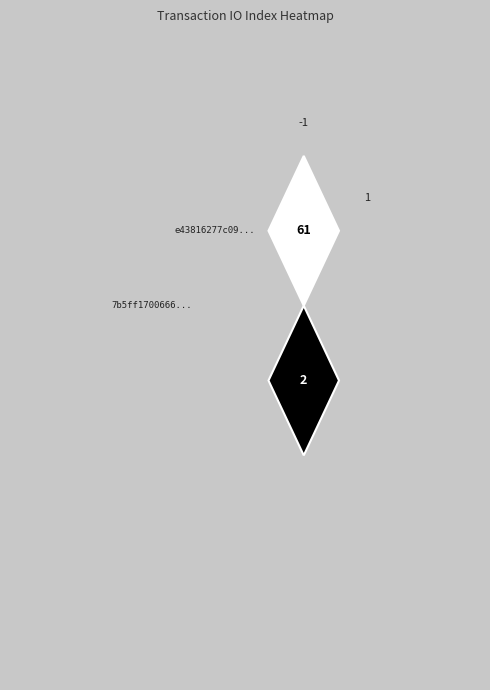

Reading left to right, list all the values displayed in this chart.

e43816277c09ce940a9863e715317b1956af8cb: direction=-1	io_index=61
7b5ff170066630f0424cbd83d28f97e66ae11b9: direction=1	io_index=2